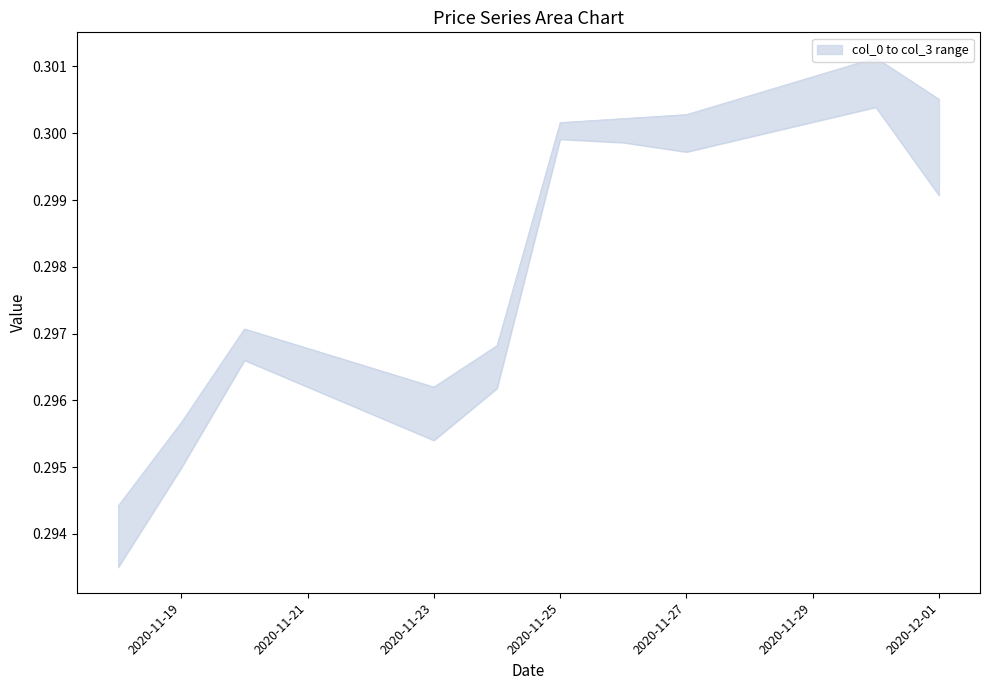

What is the label of the 5th point from the left?

2020-11-24